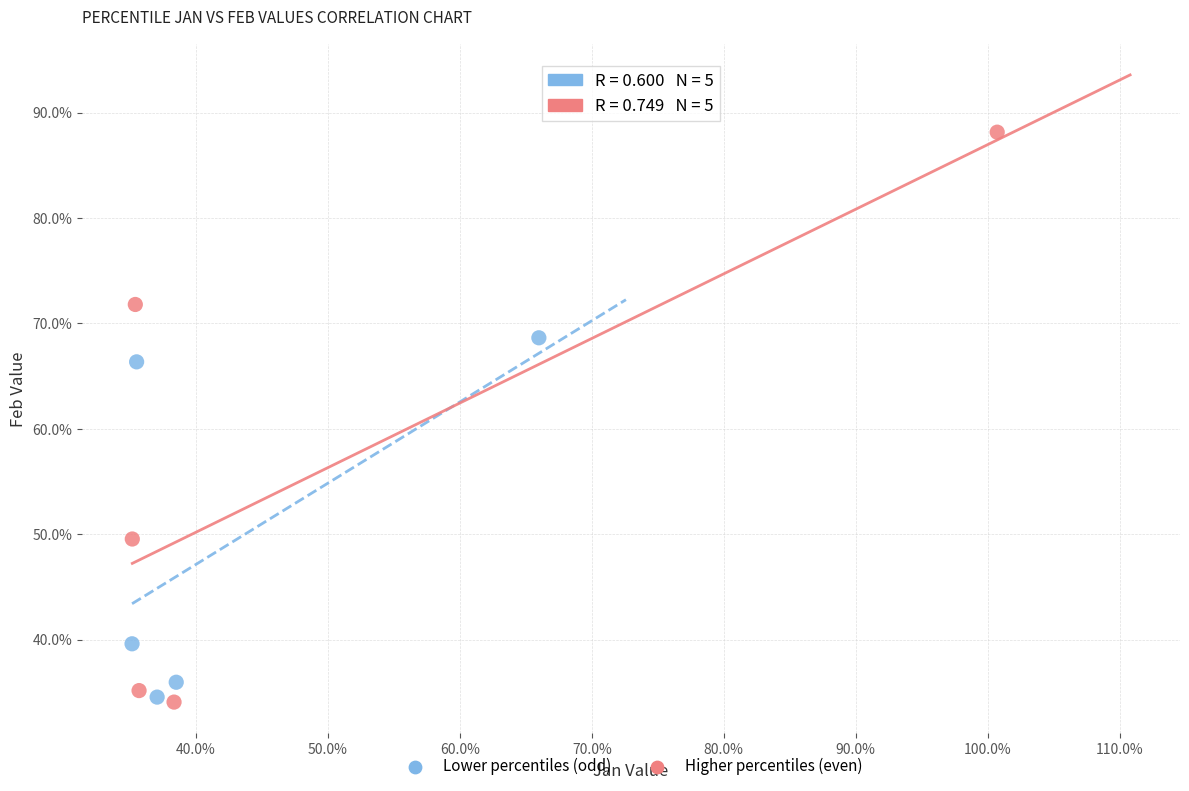

Which series reaches the maximum Y coordinate?

Higher percentiles (even)